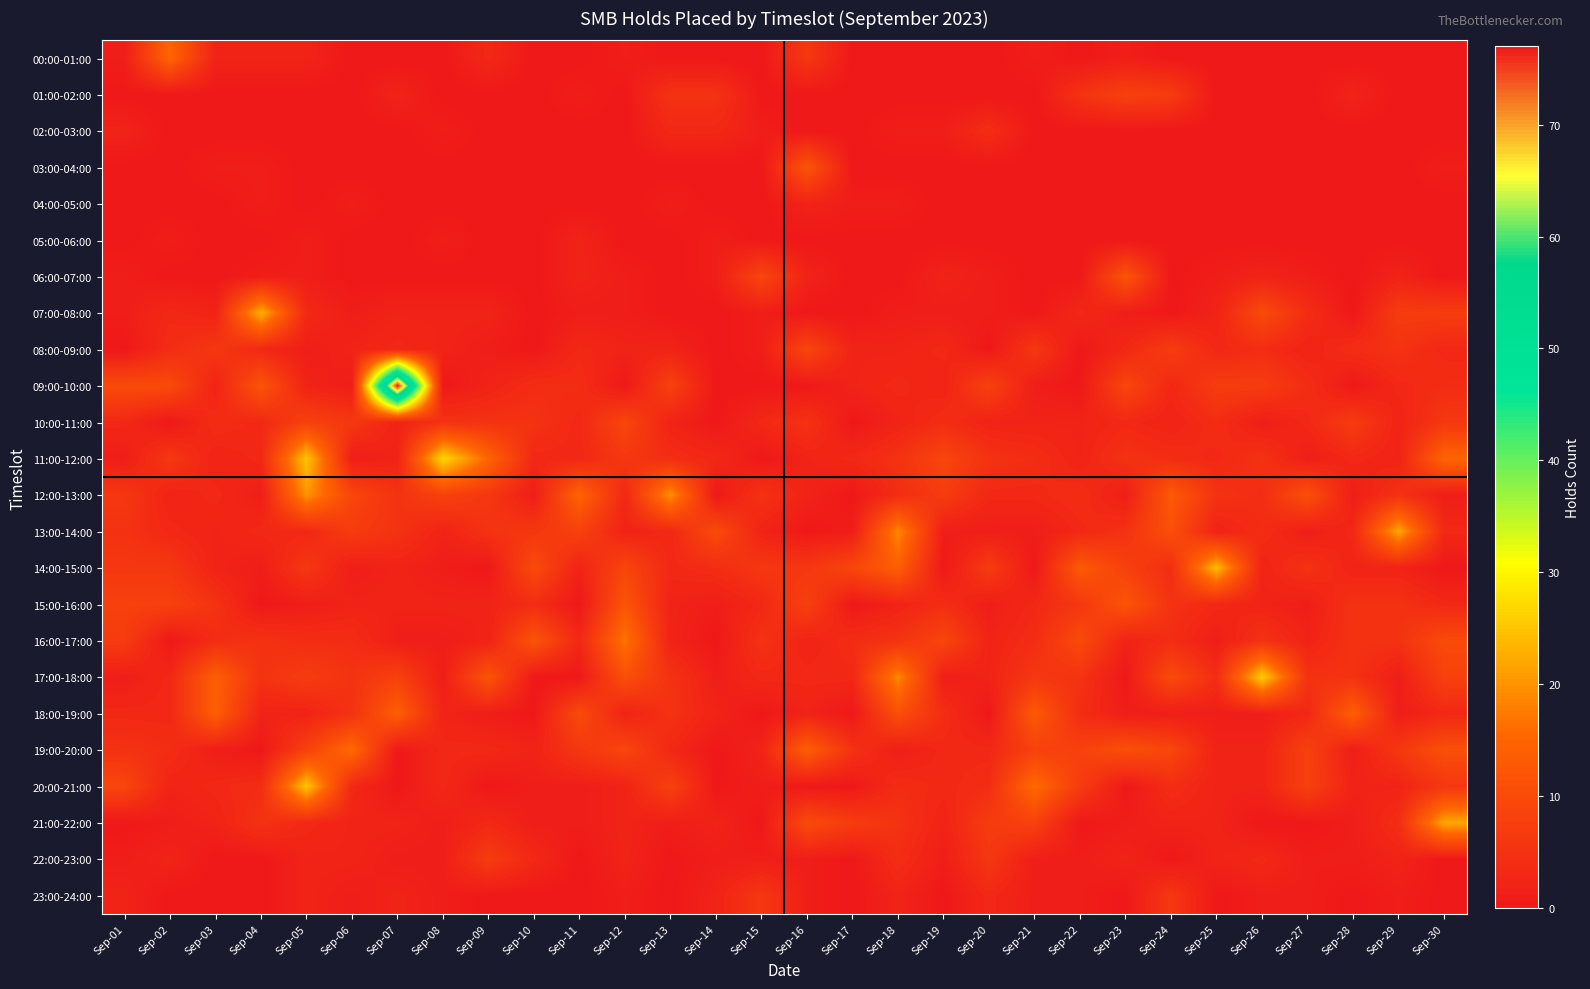

Reading right to left, what are all the values shown in this chart?

00:00-01:00: Sep-30=0	Sep-29=0	Sep-28=0	Sep-27=0	Sep-26=0	Sep-25=0	Sep-24=0	Sep-23=1	Sep-22=0	Sep-21=1	Sep-20=0	Sep-19=0	Sep-18=0	Sep-17=0	Sep-16=6	Sep-15=0	Sep-14=0	Sep-13=0	Sep-12=1	Sep-11=0	Sep-10=0	Sep-09=3	Sep-08=0	Sep-07=0	Sep-06=0	Sep-05=2	Sep-04=2	Sep-03=2	Sep-02=15	Sep-01=1
01:00-02:00: Sep-30=0	Sep-29=0	Sep-28=2	Sep-27=0	Sep-26=0	Sep-25=0	Sep-24=7	Sep-23=8	Sep-22=5	Sep-21=0	Sep-20=0	Sep-19=0	Sep-18=0	Sep-17=0	Sep-16=0	Sep-15=0	Sep-14=5	Sep-13=5	Sep-12=0	Sep-11=1	Sep-10=0	Sep-09=0	Sep-08=0	Sep-07=2	Sep-06=0	Sep-05=0	Sep-04=0	Sep-03=0	Sep-02=0	Sep-01=0
02:00-03:00: Sep-30=0	Sep-29=0	Sep-28=0	Sep-27=0	Sep-26=0	Sep-25=0	Sep-24=0	Sep-23=0	Sep-22=0	Sep-21=0	Sep-20=4	Sep-19=1	Sep-18=1	Sep-17=0	Sep-16=0	Sep-15=1	Sep-14=3	Sep-13=3	Sep-12=0	Sep-11=0	Sep-10=0	Sep-09=0	Sep-08=1	Sep-07=0	Sep-06=0	Sep-05=0	Sep-04=0	Sep-03=0	Sep-02=0	Sep-01=2
03:00-04:00: Sep-30=1	Sep-29=0	Sep-28=0	Sep-27=0	Sep-26=0	Sep-25=0	Sep-24=0	Sep-23=0	Sep-22=0	Sep-21=0	Sep-20=0	Sep-19=0	Sep-18=0	Sep-17=0	Sep-16=12	Sep-15=0	Sep-14=0	Sep-13=0	Sep-12=0	Sep-11=0	Sep-10=0	Sep-09=0	Sep-08=0	Sep-07=0	Sep-06=0	Sep-05=0	Sep-04=1	Sep-03=1	Sep-02=0	Sep-01=0
04:00-05:00: Sep-30=0	Sep-29=0	Sep-28=0	Sep-27=0	Sep-26=0	Sep-25=0	Sep-24=0	Sep-23=0	Sep-22=0	Sep-21=0	Sep-20=0	Sep-19=0	Sep-18=1	Sep-17=1	Sep-16=2	Sep-15=0	Sep-14=0	Sep-13=1	Sep-12=0	Sep-11=0	Sep-10=0	Sep-09=0	Sep-08=0	Sep-07=0	Sep-06=1	Sep-05=0	Sep-04=1	Sep-03=0	Sep-02=0	Sep-01=0
05:00-06:00: Sep-30=0	Sep-29=0	Sep-28=0	Sep-27=0	Sep-26=0	Sep-25=0	Sep-24=0	Sep-23=0	Sep-22=0	Sep-21=0	Sep-20=0	Sep-19=0	Sep-18=0	Sep-17=0	Sep-16=0	Sep-15=0	Sep-14=1	Sep-13=0	Sep-12=0	Sep-11=2	Sep-10=0	Sep-09=0	Sep-08=1	Sep-07=0	Sep-06=0	Sep-05=1	Sep-04=0	Sep-03=0	Sep-02=1	Sep-01=0
06:00-07:00: Sep-30=0	Sep-29=2	Sep-28=0	Sep-27=1	Sep-26=2	Sep-25=1	Sep-24=0	Sep-23=12	Sep-22=0	Sep-21=0	Sep-20=1	Sep-19=2	Sep-18=0	Sep-17=0	Sep-16=2	Sep-15=9	Sep-14=1	Sep-13=0	Sep-12=1	Sep-11=2	Sep-10=0	Sep-09=0	Sep-08=0	Sep-07=0	Sep-06=0	Sep-05=1	Sep-04=1	Sep-03=0	Sep-02=0	Sep-01=1
07:00-08:00: Sep-30=7	Sep-29=7	Sep-28=0	Sep-27=4	Sep-26=10	Sep-25=2	Sep-24=0	Sep-23=1	Sep-22=3	Sep-21=0	Sep-20=1	Sep-19=1	Sep-18=1	Sep-17=0	Sep-16=0	Sep-15=1	Sep-14=0	Sep-13=0	Sep-12=1	Sep-11=1	Sep-10=0	Sep-09=2	Sep-08=2	Sep-07=2	Sep-06=1	Sep-05=3	Sep-04=23	Sep-03=2	Sep-02=3	Sep-01=1
08:00-09:00: Sep-30=3	Sep-29=5	Sep-28=4	Sep-27=2	Sep-26=4	Sep-25=3	Sep-24=7	Sep-23=3	Sep-22=0	Sep-21=6	Sep-20=0	Sep-19=3	Sep-18=2	Sep-17=2	Sep-16=9	Sep-15=1	Sep-14=0	Sep-13=2	Sep-12=2	Sep-11=3	Sep-10=0	Sep-09=1	Sep-08=2	Sep-07=3	Sep-06=2	Sep-05=1	Sep-04=3	Sep-03=6	Sep-02=4	Sep-01=0
09:00-10:00: Sep-30=4	Sep-29=3	Sep-28=0	Sep-27=4	Sep-26=7	Sep-25=7	Sep-24=3	Sep-23=9	Sep-22=0	Sep-21=1	Sep-20=8	Sep-19=2	Sep-18=3	Sep-17=2	Sep-16=0	Sep-15=0	Sep-14=0	Sep-13=8	Sep-12=0	Sep-11=4	Sep-10=4	Sep-09=2	Sep-08=0	Sep-07=77	Sep-06=1	Sep-05=2	Sep-04=12	Sep-03=2	Sep-02=10	Sep-01=10
10:00-11:00: Sep-30=6	Sep-29=2	Sep-28=7	Sep-27=3	Sep-26=1	Sep-25=4	Sep-24=2	Sep-23=3	Sep-22=2	Sep-21=2	Sep-20=2	Sep-19=4	Sep-18=2	Sep-17=0	Sep-16=5	Sep-15=3	Sep-14=0	Sep-13=2	Sep-12=9	Sep-11=3	Sep-10=5	Sep-09=5	Sep-08=5	Sep-07=2	Sep-06=6	Sep-05=8	Sep-04=3	Sep-03=4	Sep-02=0	Sep-01=3
11:00-12:00: Sep-30=15	Sep-29=2	Sep-28=3	Sep-27=1	Sep-26=5	Sep-25=3	Sep-24=4	Sep-23=5	Sep-22=2	Sep-21=4	Sep-20=5	Sep-19=9	Sep-18=5	Sep-17=3	Sep-16=2	Sep-15=0	Sep-14=3	Sep-13=4	Sep-12=6	Sep-11=3	Sep-10=3	Sep-09=15	Sep-08=27	Sep-07=2	Sep-06=1	Sep-05=25	Sep-04=3	Sep-03=2	Sep-02=6	Sep-01=1
12:00-13:00: Sep-30=1	Sep-29=5	Sep-28=1	Sep-27=11	Sep-26=4	Sep-25=5	Sep-24=13	Sep-23=1	Sep-22=4	Sep-21=3	Sep-20=3	Sep-19=7	Sep-18=4	Sep-17=0	Sep-16=2	Sep-15=5	Sep-14=0	Sep-13=20	Sep-12=3	Sep-11=15	Sep-10=1	Sep-09=6	Sep-08=8	Sep-07=5	Sep-06=9	Sep-05=20	Sep-04=1	Sep-03=3	Sep-02=2	Sep-01=6
13:00-14:00: Sep-30=3	Sep-29=22	Sep-28=3	Sep-27=1	Sep-26=4	Sep-25=2	Sep-24=11	Sep-23=5	Sep-22=3	Sep-21=1	Sep-20=1	Sep-19=1	Sep-18=19	Sep-17=1	Sep-16=0	Sep-15=2	Sep-14=10	Sep-13=3	Sep-12=2	Sep-11=8	Sep-10=6	Sep-09=5	Sep-08=2	Sep-07=5	Sep-06=7	Sep-05=3	Sep-04=3	Sep-03=2	Sep-02=3	Sep-01=5
14:00-15:00: Sep-30=0	Sep-29=2	Sep-28=2	Sep-27=5	Sep-26=2	Sep-25=24	Sep-24=4	Sep-23=8	Sep-22=13	Sep-21=0	Sep-20=7	Sep-19=0	Sep-18=14	Sep-17=9	Sep-16=6	Sep-15=6	Sep-14=4	Sep-13=3	Sep-12=9	Sep-11=2	Sep-10=10	Sep-09=0	Sep-08=1	Sep-07=2	Sep-06=1	Sep-05=6	Sep-04=1	Sep-03=2	Sep-02=6	Sep-01=6
15:00-16:00: Sep-30=3	Sep-29=5	Sep-28=5	Sep-27=1	Sep-26=2	Sep-25=3	Sep-24=5	Sep-23=12	Sep-22=6	Sep-21=3	Sep-20=1	Sep-19=4	Sep-18=2	Sep-17=0	Sep-16=8	Sep-15=3	Sep-14=1	Sep-13=2	Sep-12=12	Sep-11=0	Sep-10=4	Sep-09=2	Sep-08=2	Sep-07=2	Sep-06=2	Sep-05=1	Sep-04=0	Sep-03=5	Sep-02=8	Sep-01=8
16:00-17:00: Sep-30=10	Sep-29=5	Sep-28=5	Sep-27=2	Sep-26=5	Sep-25=1	Sep-24=4	Sep-23=2	Sep-22=10	Sep-21=4	Sep-20=2	Sep-19=9	Sep-18=5	Sep-17=4	Sep-16=2	Sep-15=5	Sep-14=0	Sep-13=2	Sep-12=17	Sep-11=3	Sep-10=12	Sep-09=2	Sep-08=1	Sep-07=1	Sep-06=4	Sep-05=4	Sep-04=5	Sep-03=4	Sep-02=0	Sep-01=7
17:00-18:00: Sep-30=8	Sep-29=1	Sep-28=5	Sep-27=5	Sep-26=26	Sep-25=4	Sep-24=10	Sep-23=0	Sep-22=5	Sep-21=6	Sep-20=2	Sep-19=1	Sep-18=19	Sep-17=3	Sep-16=3	Sep-15=3	Sep-14=1	Sep-13=5	Sep-12=11	Sep-11=0	Sep-10=0	Sep-09=12	Sep-08=1	Sep-07=8	Sep-06=5	Sep-05=7	Sep-04=5	Sep-03=14	Sep-02=3	Sep-01=1
18:00-19:00: Sep-30=3	Sep-29=1	Sep-28=14	Sep-27=3	Sep-26=1	Sep-25=1	Sep-24=1	Sep-23=1	Sep-22=4	Sep-21=13	Sep-20=0	Sep-19=4	Sep-18=11	Sep-17=0	Sep-16=2	Sep-15=0	Sep-14=2	Sep-13=5	Sep-12=2	Sep-11=10	Sep-10=0	Sep-09=1	Sep-08=2	Sep-07=14	Sep-06=5	Sep-05=2	Sep-04=2	Sep-03=14	Sep-02=3	Sep-01=3
19:00-20:00: Sep-30=11	Sep-29=6	Sep-28=1	Sep-27=8	Sep-26=2	Sep-25=2	Sep-24=9	Sep-23=11	Sep-22=8	Sep-21=8	Sep-20=3	Sep-19=3	Sep-18=1	Sep-17=5	Sep-16=14	Sep-15=2	Sep-14=0	Sep-13=3	Sep-12=9	Sep-11=6	Sep-10=2	Sep-09=3	Sep-08=3	Sep-07=0	Sep-06=16	Sep-05=8	Sep-04=0	Sep-03=1	Sep-02=4	Sep-01=5
20:00-21:00: Sep-30=6	Sep-29=2	Sep-28=2	Sep-27=8	Sep-26=2	Sep-25=2	Sep-24=4	Sep-23=0	Sep-22=7	Sep-21=16	Sep-20=4	Sep-19=3	Sep-18=4	Sep-17=0	Sep-16=0	Sep-15=1	Sep-14=0	Sep-13=8	Sep-12=2	Sep-11=1	Sep-10=1	Sep-09=0	Sep-08=3	Sep-07=0	Sep-06=3	Sep-05=25	Sep-04=4	Sep-03=3	Sep-02=2	Sep-01=9
21:00-22:00: Sep-30=22	Sep-29=4	Sep-28=1	Sep-27=0	Sep-26=0	Sep-25=2	Sep-24=2	Sep-23=1	Sep-22=0	Sep-21=8	Sep-20=7	Sep-19=2	Sep-18=5	Sep-17=7	Sep-16=10	Sep-15=0	Sep-14=2	Sep-13=1	Sep-12=2	Sep-11=1	Sep-10=1	Sep-09=3	Sep-08=1	Sep-07=2	Sep-06=2	Sep-05=3	Sep-04=5	Sep-03=2	Sep-02=1	Sep-01=0
22:00-23:00: Sep-30=0	Sep-29=2	Sep-28=1	Sep-27=1	Sep-26=3	Sep-25=2	Sep-24=0	Sep-23=2	Sep-22=1	Sep-21=1	Sep-20=6	Sep-19=1	Sep-18=4	Sep-17=0	Sep-16=1	Sep-15=1	Sep-14=1	Sep-13=0	Sep-12=2	Sep-11=0	Sep-10=3	Sep-09=7	Sep-08=1	Sep-07=1	Sep-06=2	Sep-05=2	Sep-04=0	Sep-03=0	Sep-02=2	Sep-01=1
23:00-24:00: Sep-30=0	Sep-29=1	Sep-28=0	Sep-27=1	Sep-26=1	Sep-25=0	Sep-24=6	Sep-23=0	Sep-22=1	Sep-21=1	Sep-20=3	Sep-19=0	Sep-18=2	Sep-17=0	Sep-16=1	Sep-15=6	Sep-14=2	Sep-13=0	Sep-12=1	Sep-11=0	Sep-10=0	Sep-09=0	Sep-08=1	Sep-07=2	Sep-06=1	Sep-05=2	Sep-04=0	Sep-03=0	Sep-02=0	Sep-01=2